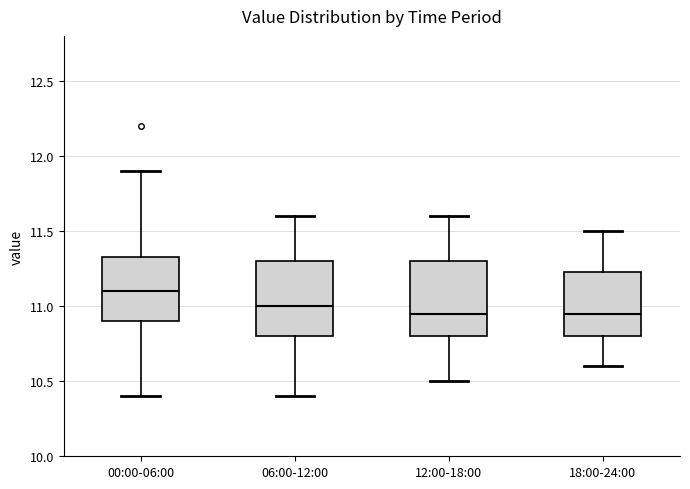

Where does the median line of the box for 00:00-06:00 sit on the y-axis? The values are not printed on the chart, so give them approximately, as read against the axis.

11.10